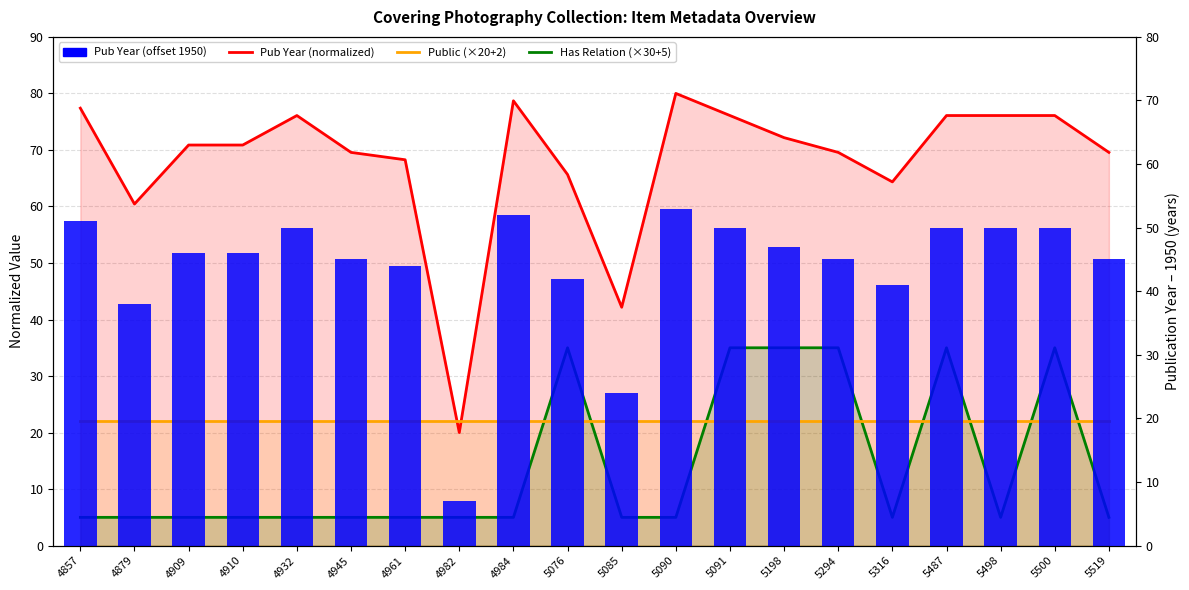

What is the lowest value of the Public (×20+2) series?

22.0